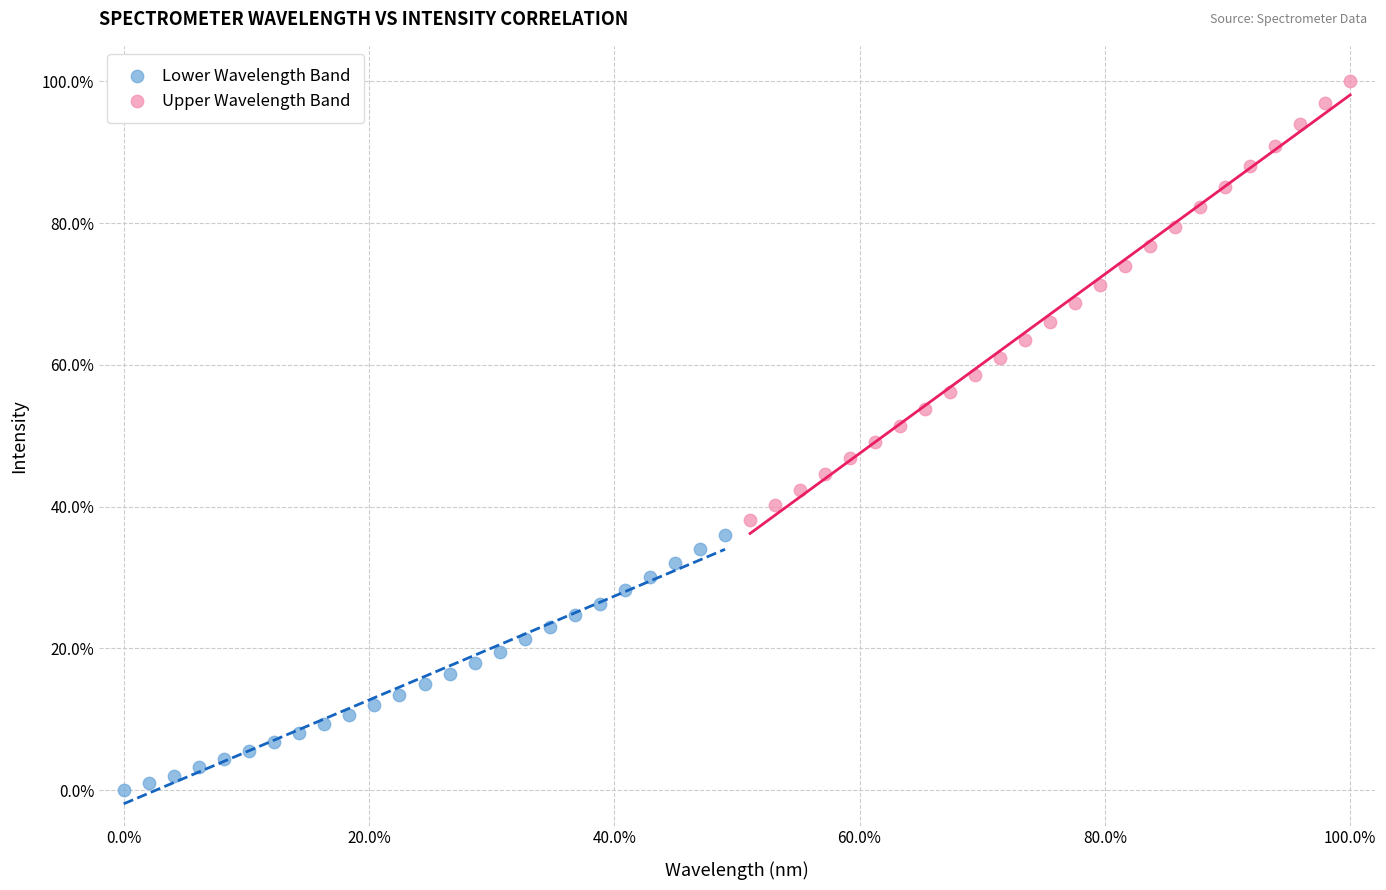

Which series reaches the minimum Y coordinate?

Lower Wavelength Band